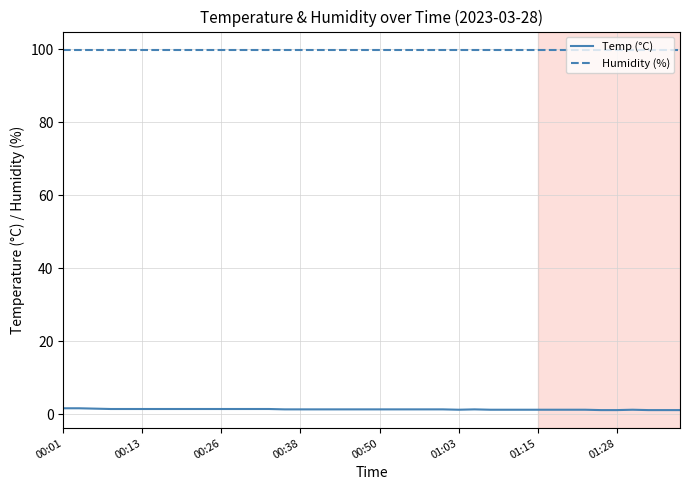

List the series in order of their overall mean, highest first.

Humidity (%), Temp (°C)